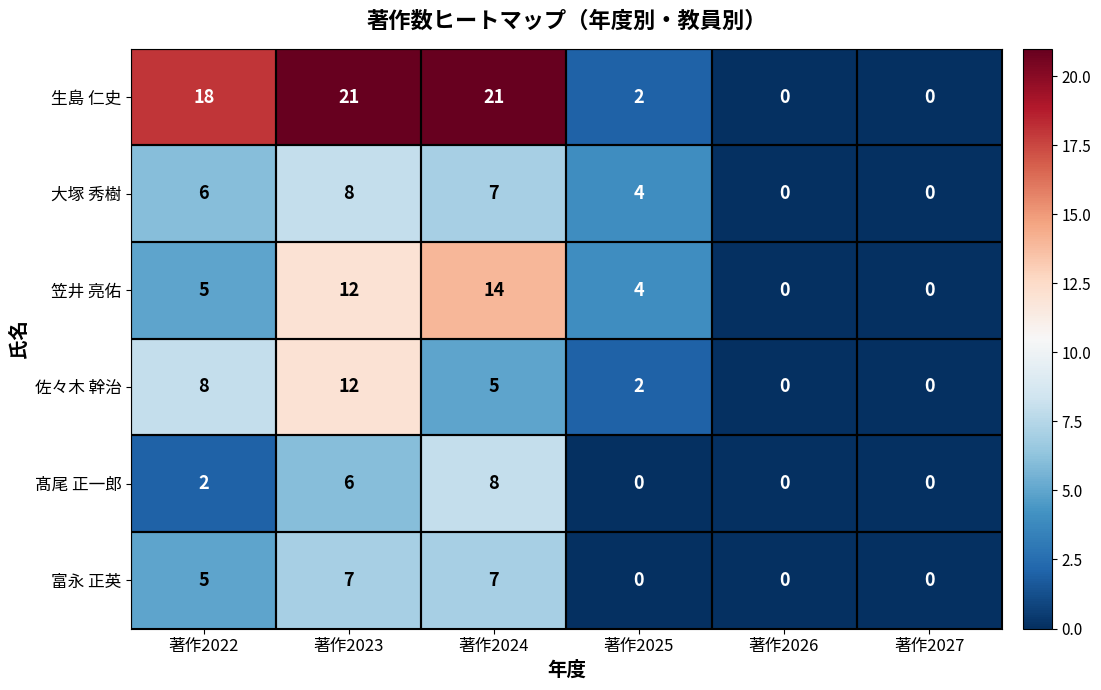

Which category has the highest value in the 髙尾 正一郎 series?

著作2024